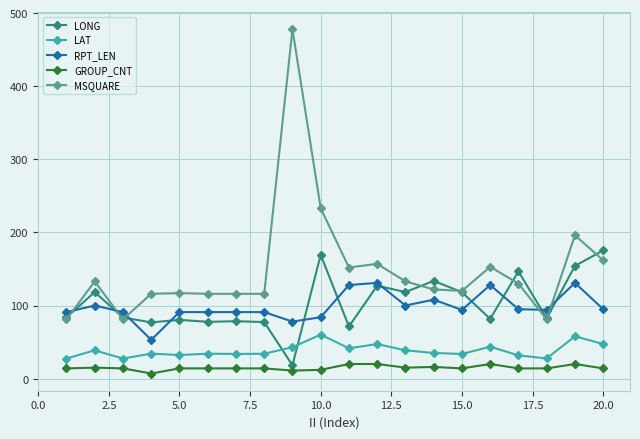

Which series ends up on top after the final intersection of LONG and LAT?

LONG